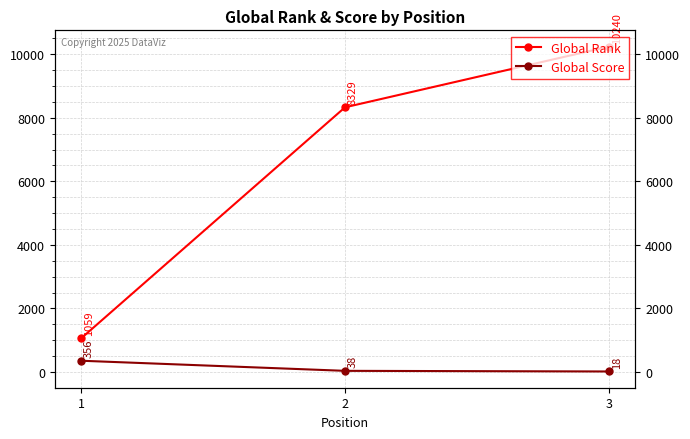

At which label is Global Rank closest to 5649?

2